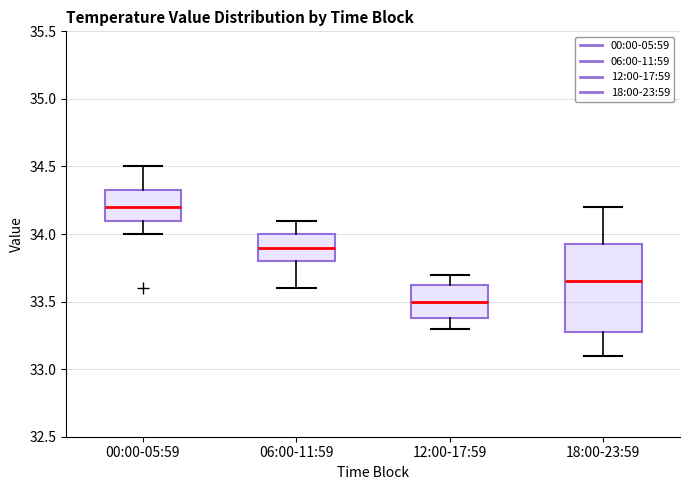

Which box is the tallest, from its lower edge to its upper edge?

18:00-23:59